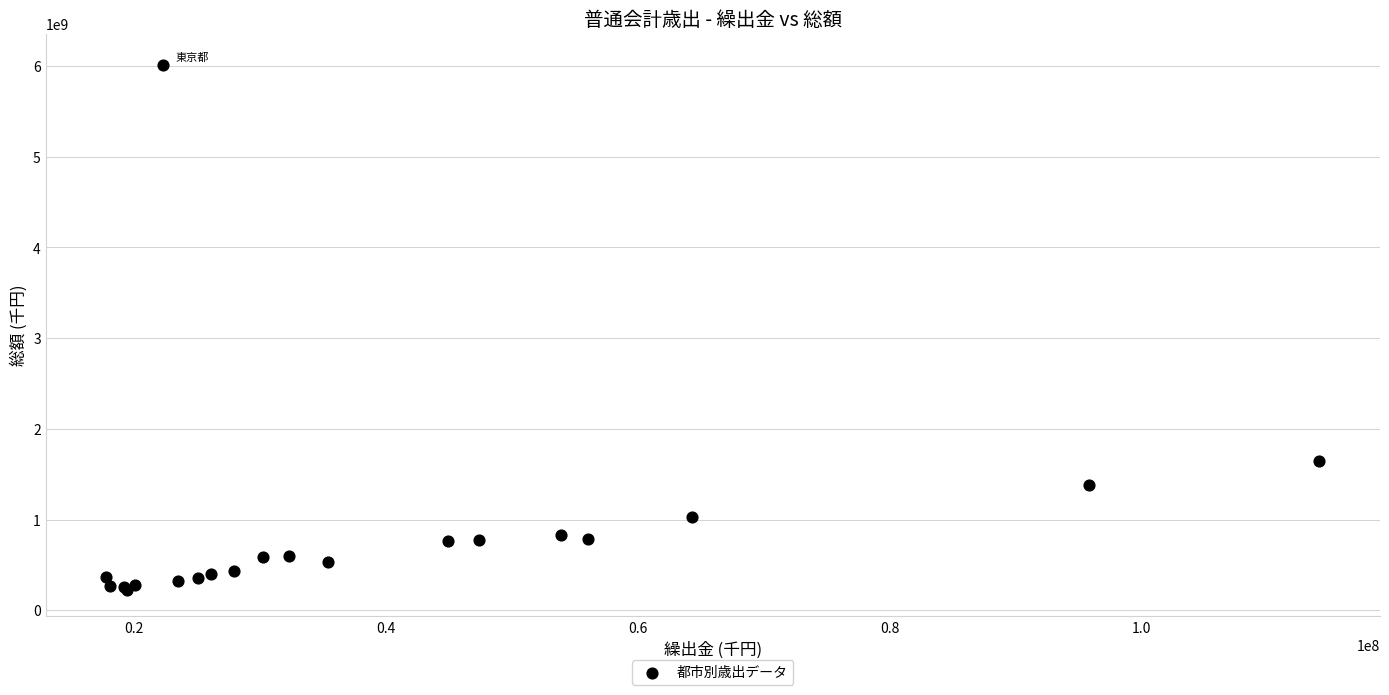

What Y value in the scatter plot is closest to 3119437706?

1641234863